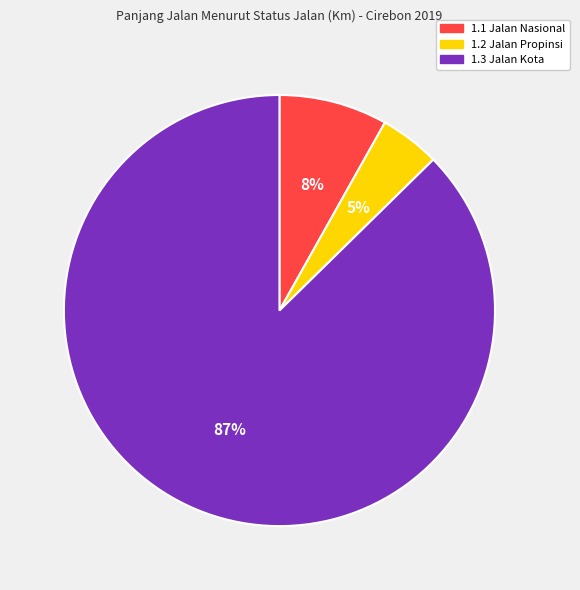

To the nearest percent, what is the difference between the 1.1 Jalan Nasional and 1.3 Jalan Kota slice percentages?

79%